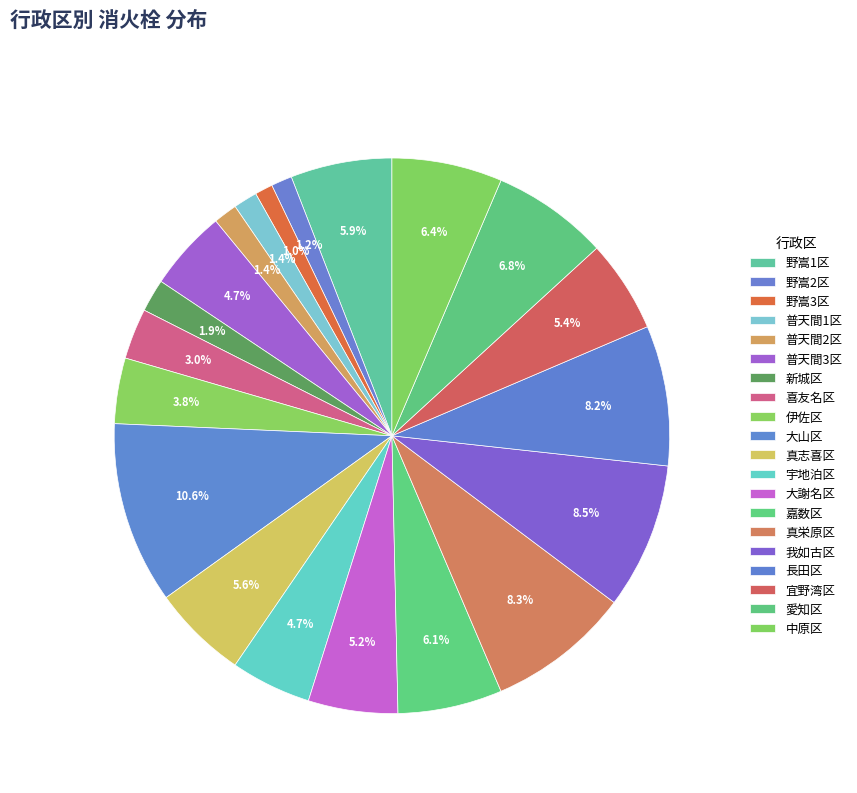

Count the number of slices in the pie.

20